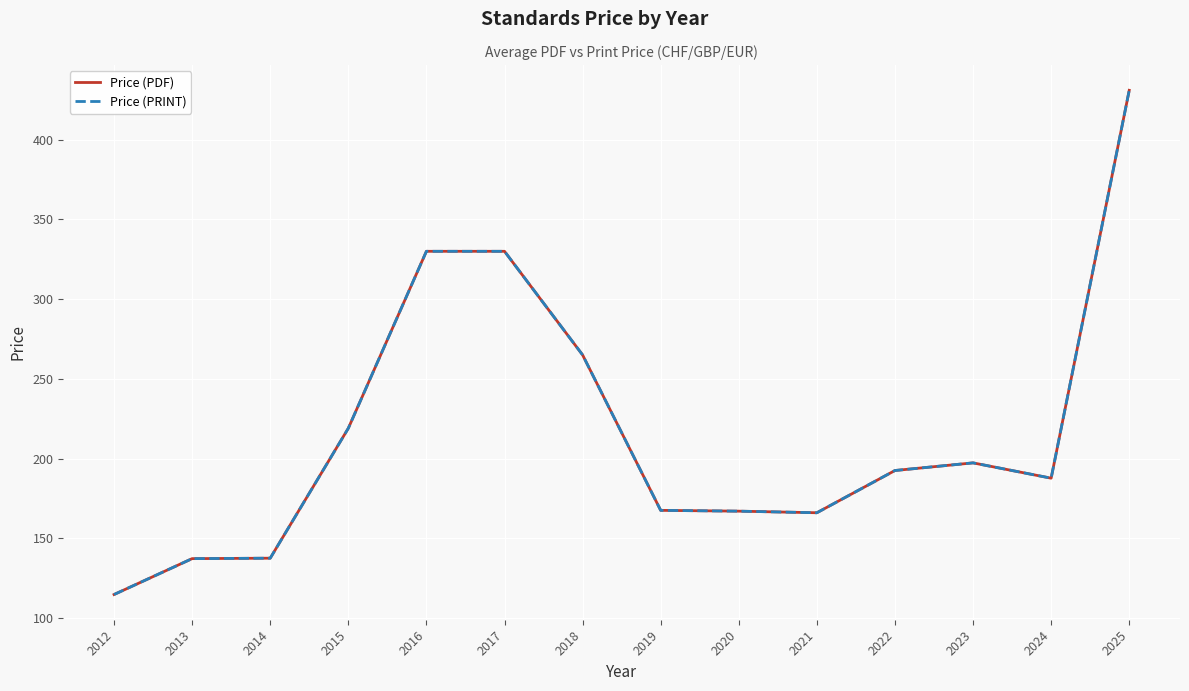

Does the chart have visible grid lines?

Yes